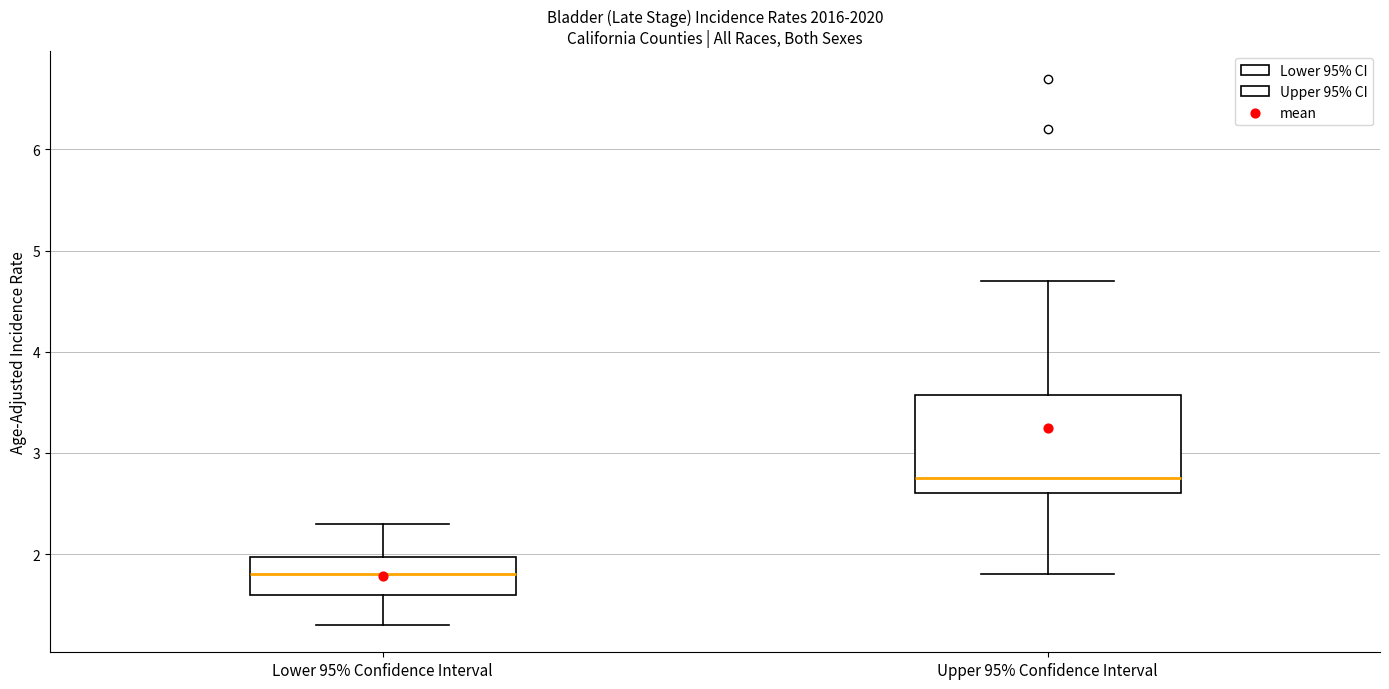

Reading left to right, transcribe this box plot: for each box, give where its median line is, the range the box spans, and where its two whiskers end, as read against the y-axis. The values are not printed on the chart, so give them approximately, as read against the axis.

Lower 95% Confidence Interval: median 1.8, box 1.6 to 2.0, whiskers 1.3 to 2.3
Upper 95% Confidence Interval: median 2.8, box 2.6 to 3.6, whiskers 1.8 to 4.7